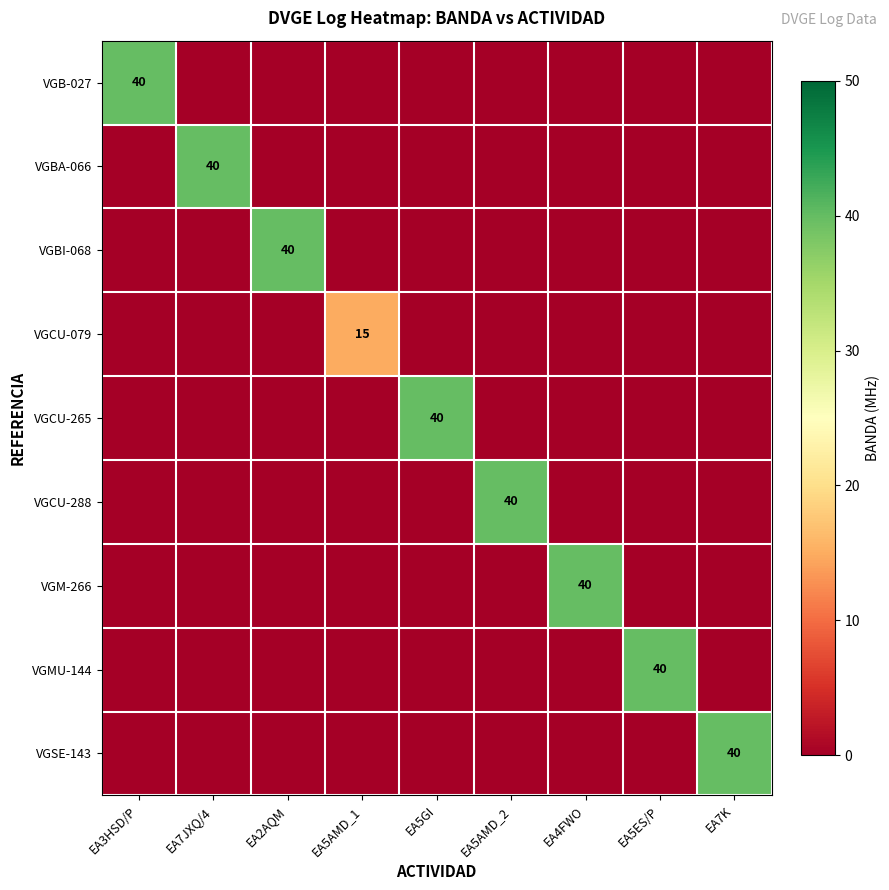

The value of VGCU-288 at EA7K is 0. True or false?

True